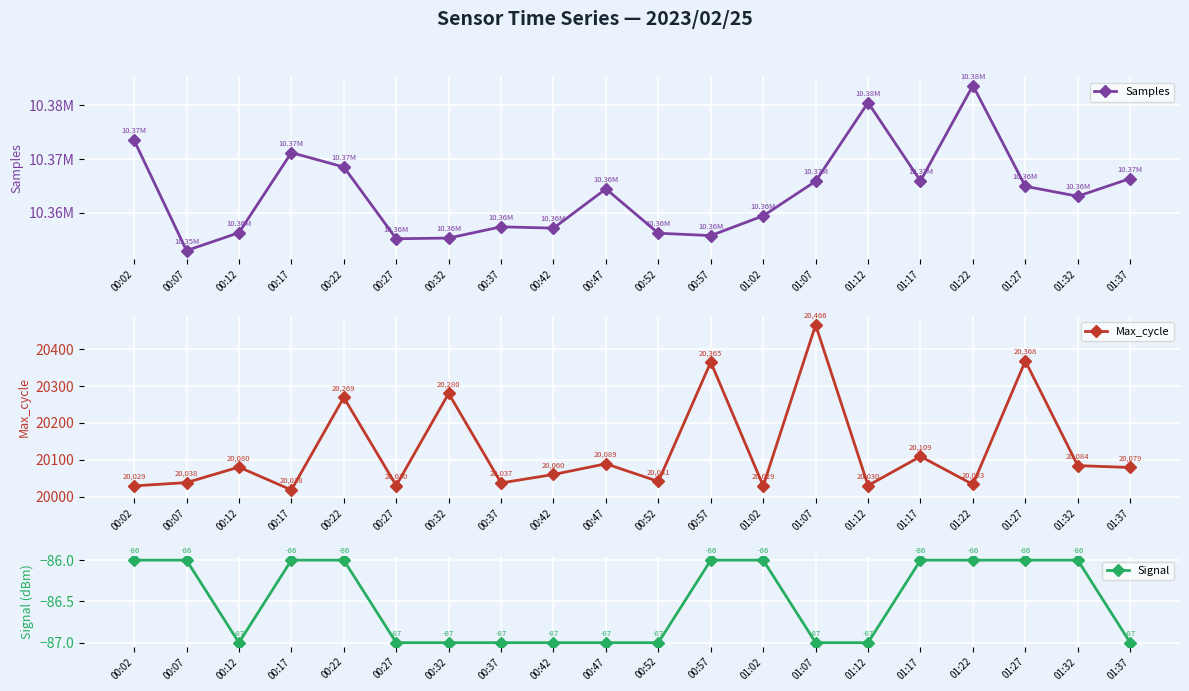

At how many categories does at least one series exceed 5857717?

20